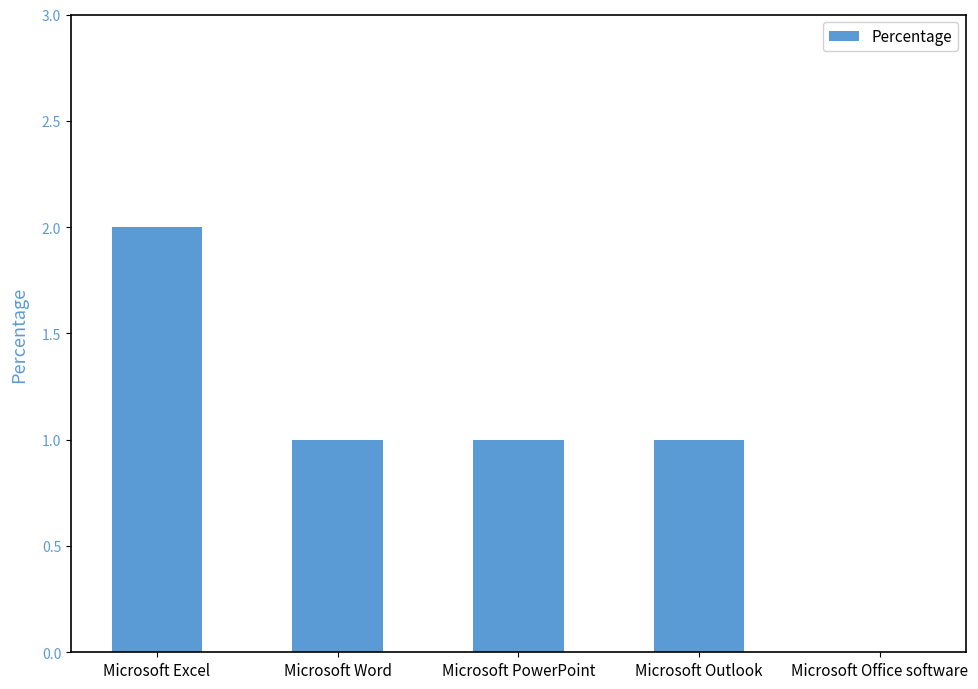

What is the sum of the values at Microsoft Office software and Microsoft Word?

1